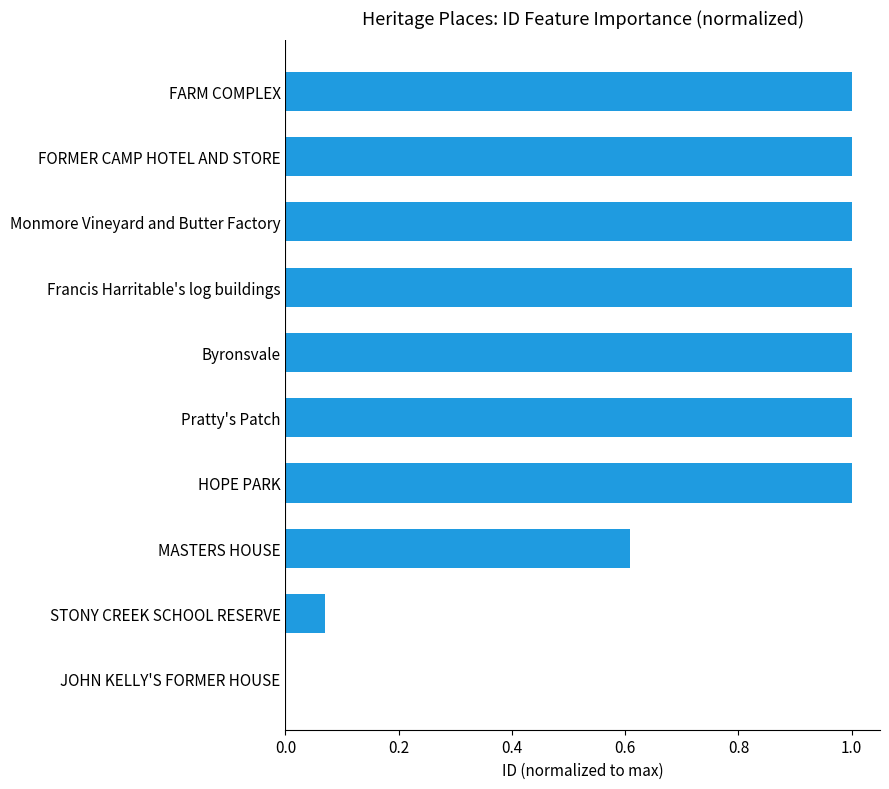

What is the maximum value shown in the chart?

1.0